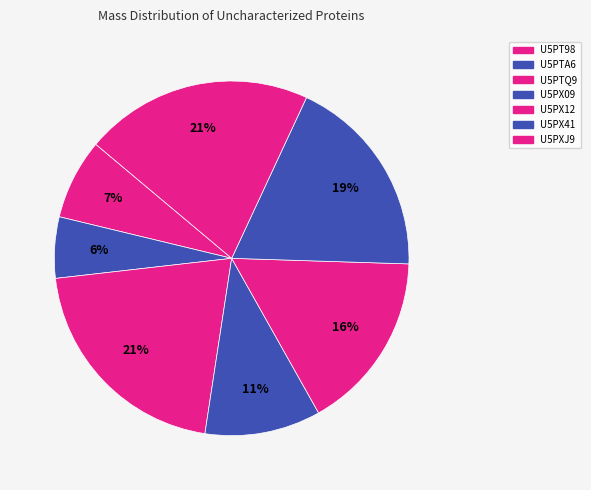

What percentage do U5PTQ9 and U5PX12 together represent?

37.1%